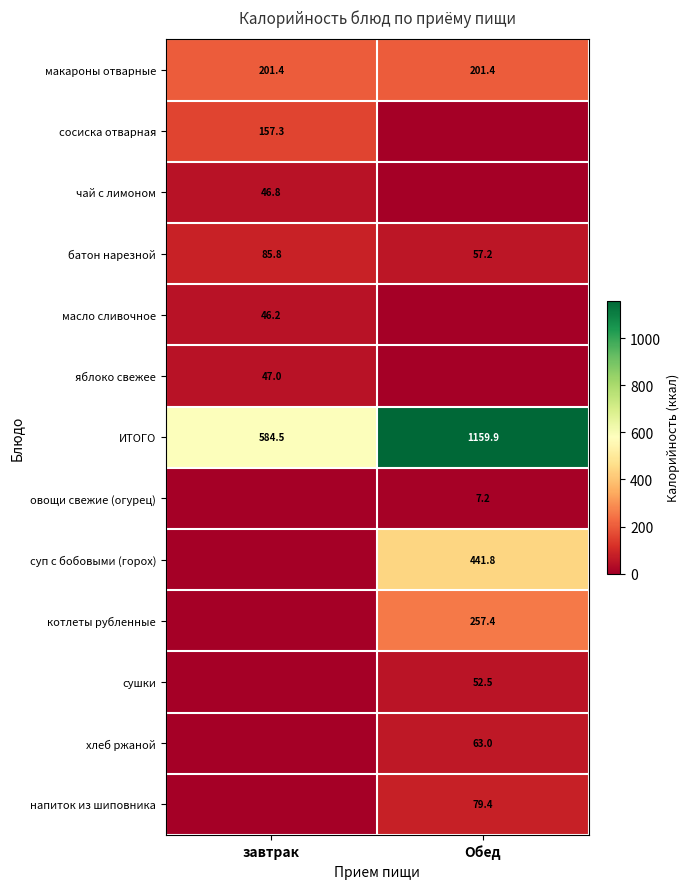

The суп с бобовыми (горох) series shows 441.8 at Обед. True or false?

True